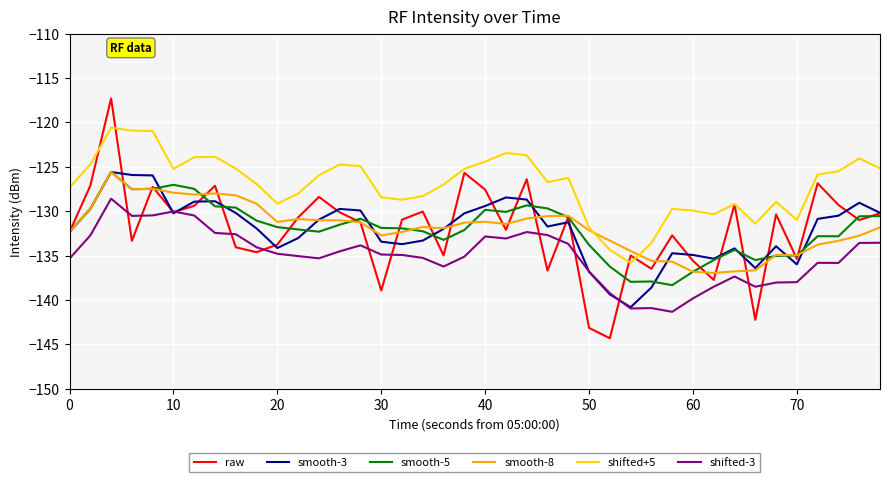

What is the lowest value of the shifted+5 series?

-135.8